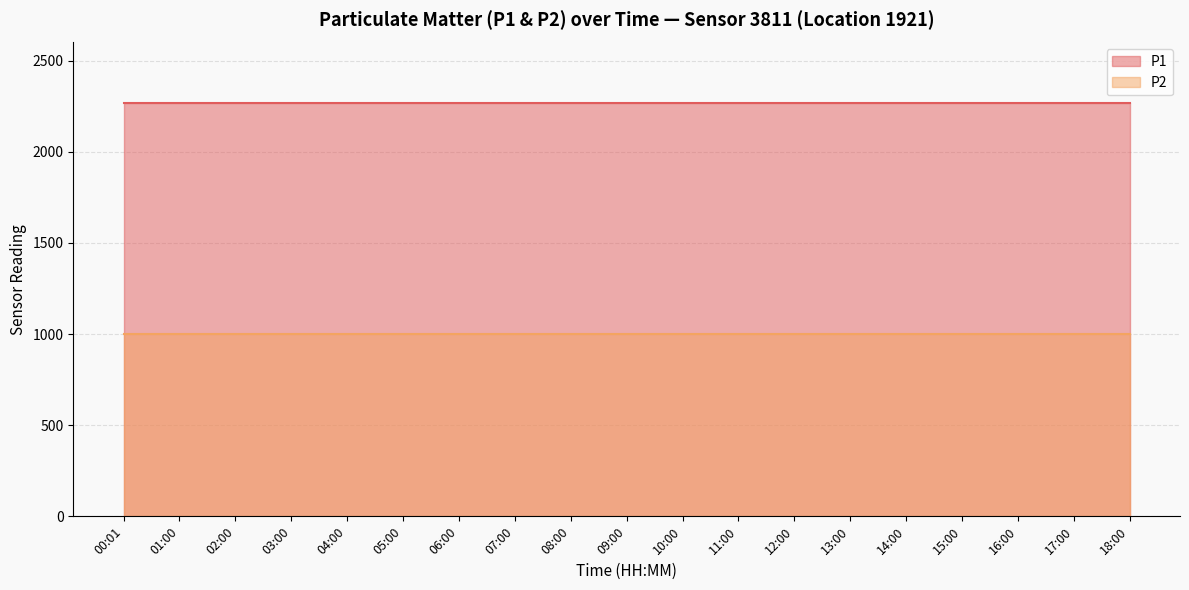

Reading right to left, extract all data points from this chart.

P1: 18:00=2266.7	17:00=2266.7	16:00=2266.7	15:00=2266.7	14:00=2266.7	13:00=2266.7	12:00=2266.7	11:00=2266.7	10:00=2266.7	09:00=2266.7	08:00=2266.7	07:00=2266.7	06:00=2266.7	05:00=2266.7	04:00=2266.7	03:00=2266.7	02:00=2266.7	01:00=2266.7	00:01=2266.7
P2: 18:00=999.9	17:00=999.9	16:00=999.9	15:00=999.9	14:00=999.9	13:00=999.9	12:00=999.9	11:00=999.9	10:00=999.9	09:00=999.9	08:00=999.9	07:00=999.9	06:00=999.9	05:00=999.9	04:00=999.9	03:00=999.9	02:00=999.9	01:00=999.9	00:01=999.9